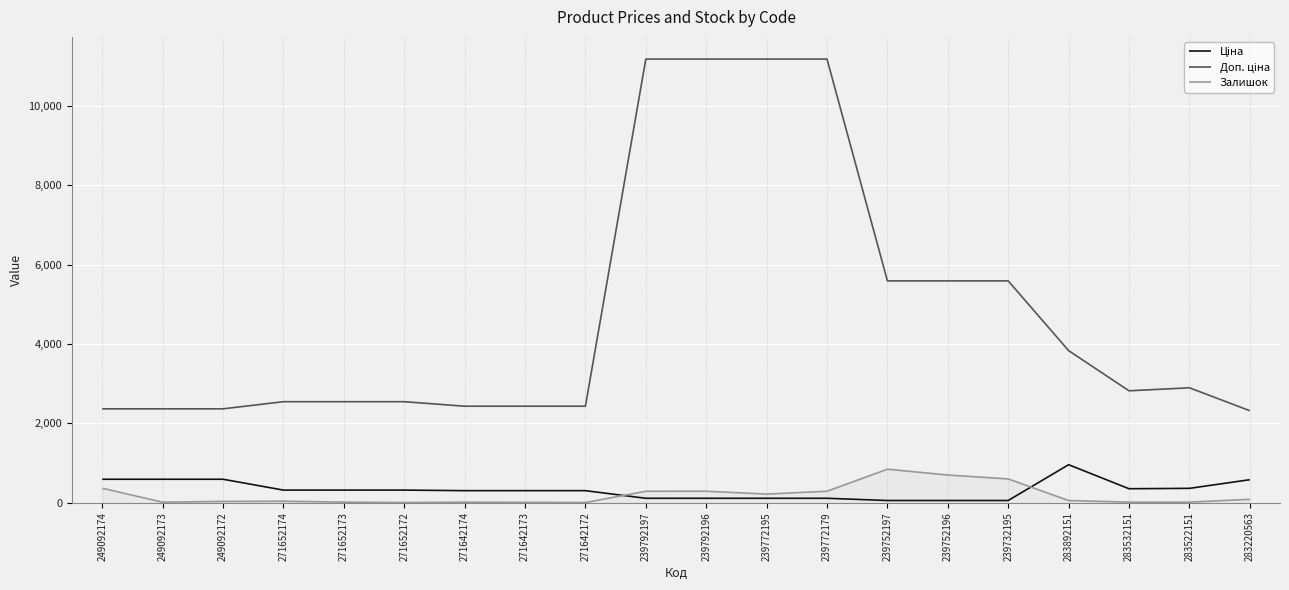

Is it true that Залишок equals 290.0 at 239792196?

True